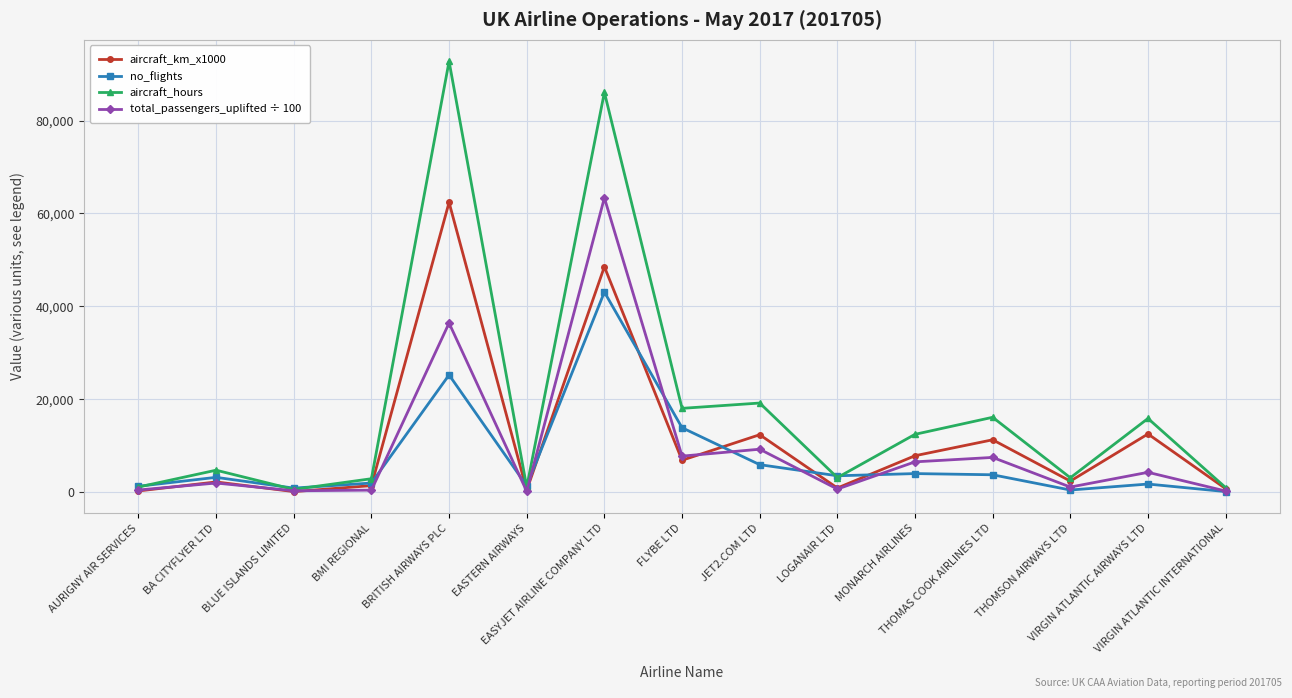

Does the chart have visible grid lines?

Yes